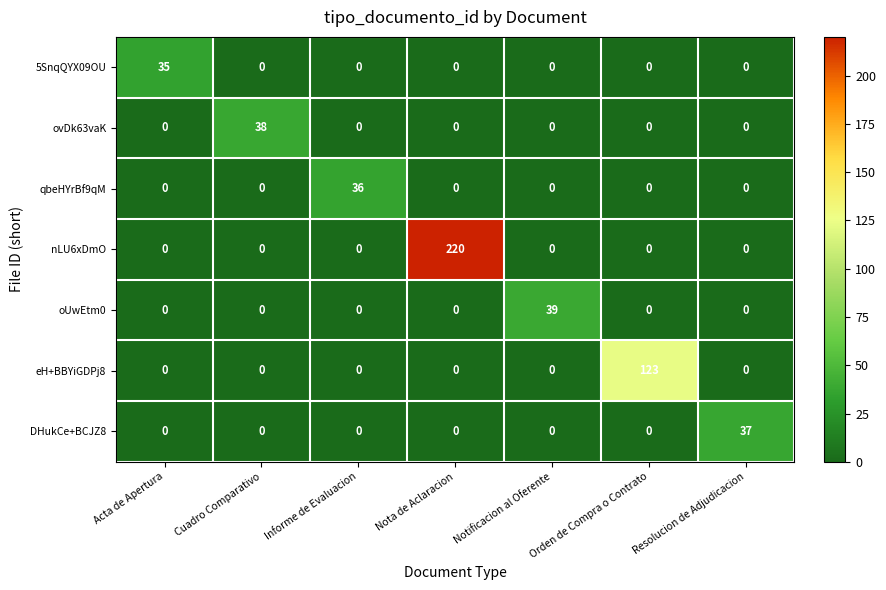

Between Cuadro Comparativo and Nota de Aclaracion, which series saw the biggest shift?

nLU6xDmO